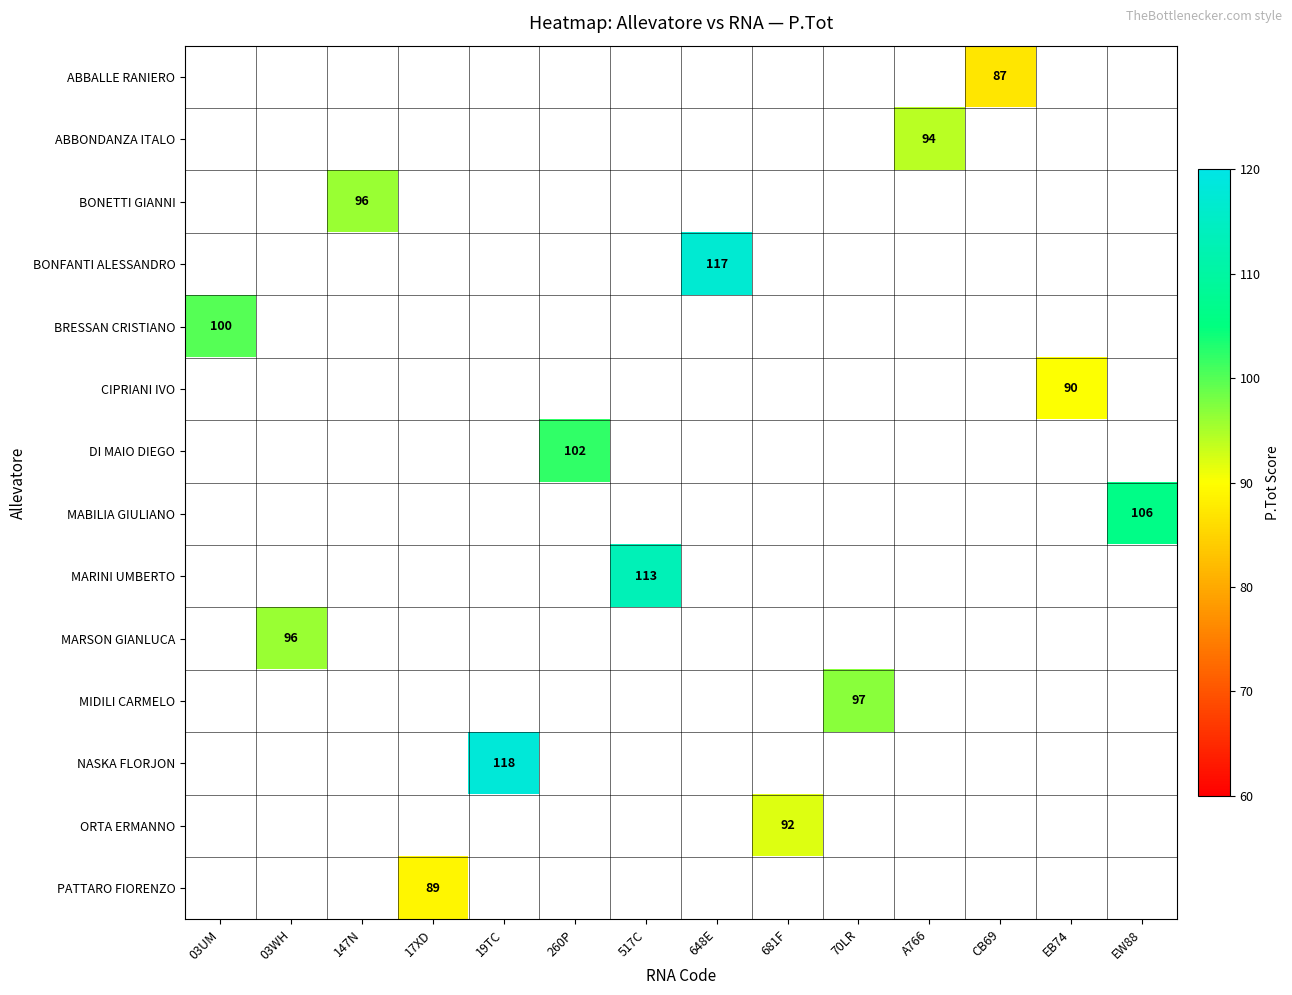

The value of BRESSAN CRISTIANO at 03UM is 36.0. True or false?

False